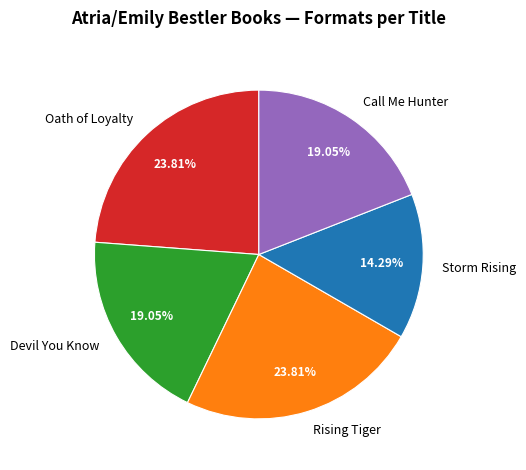

How many slices are in this pie chart?

5